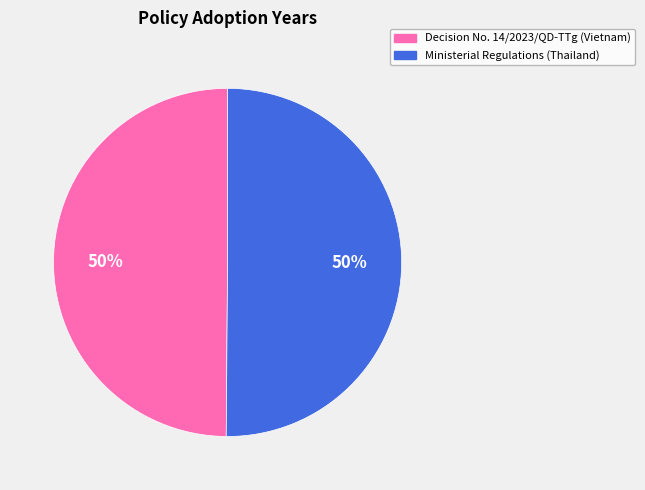

How many slices are in this pie chart?

2